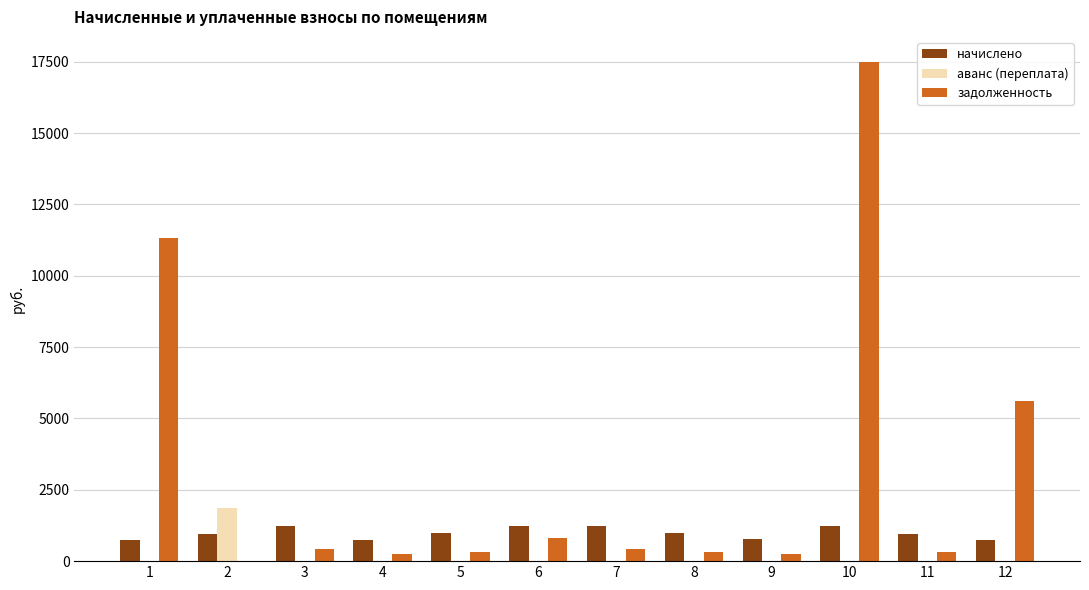

The value of задолженность at 2 is 0.0. True or false?

True